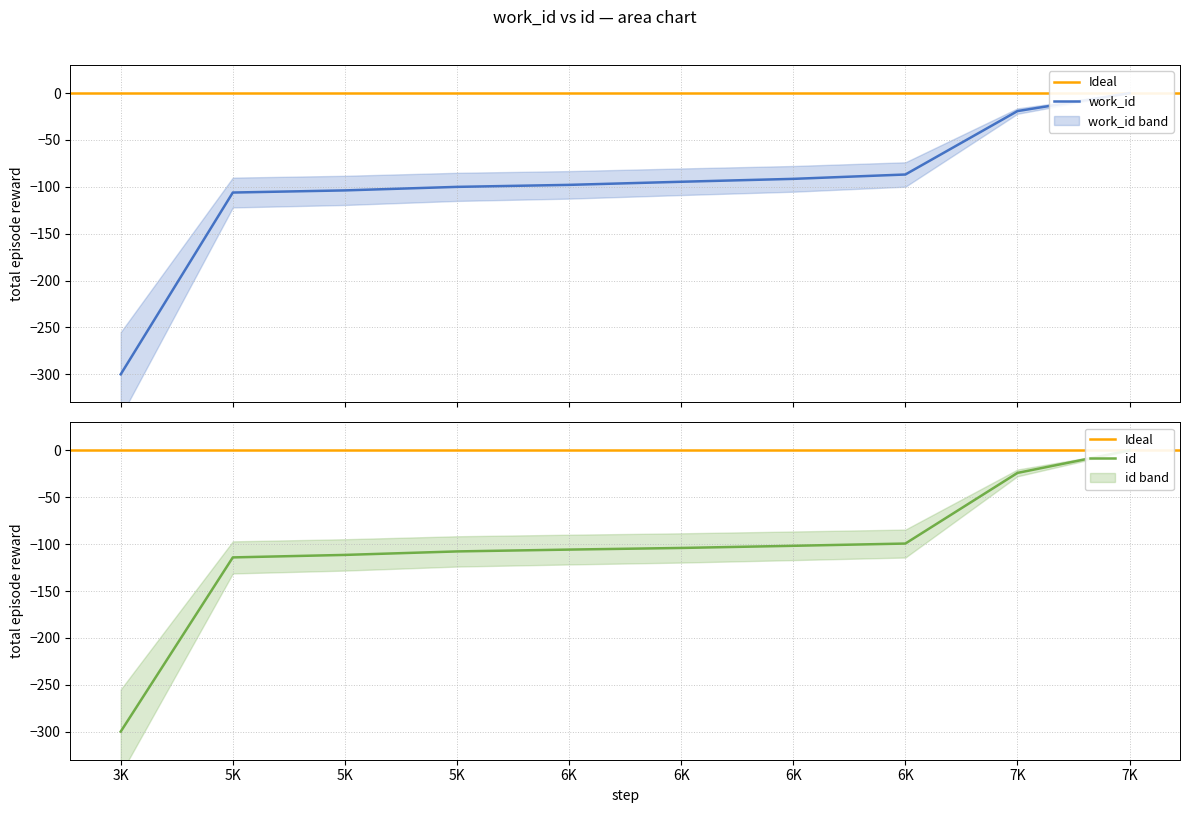

How many categories are shown in the chart?

10